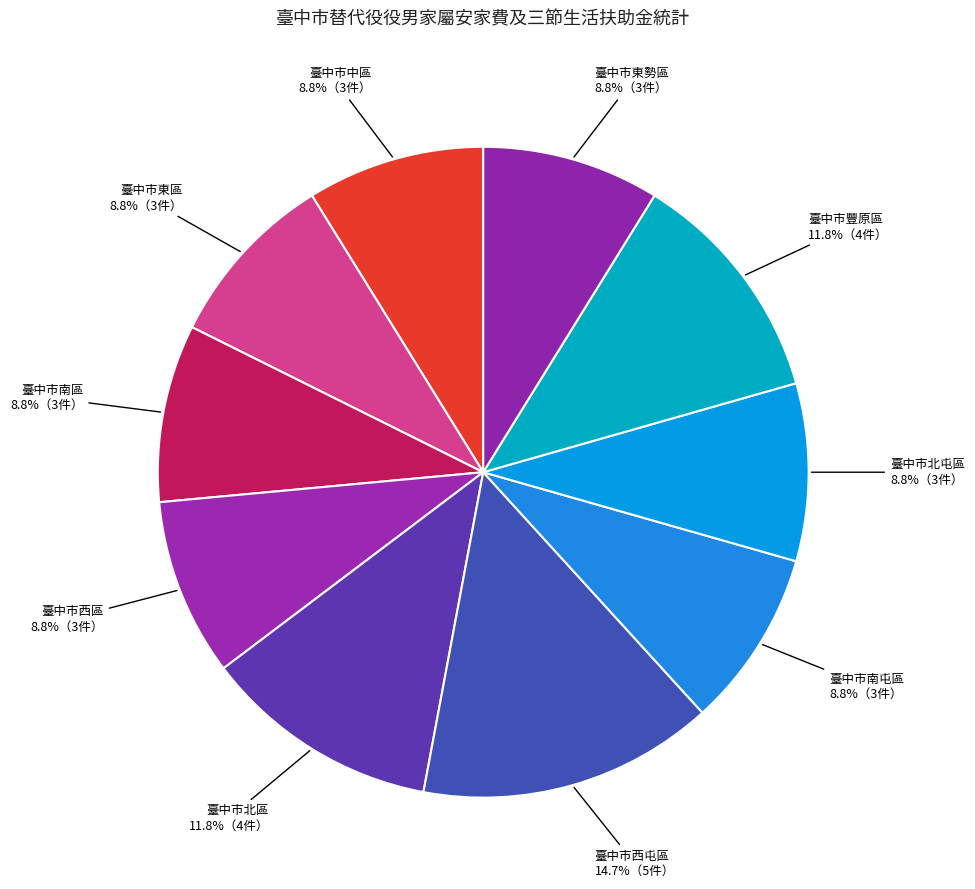

Does 臺中市北屯區 represent more than half of the total?

No